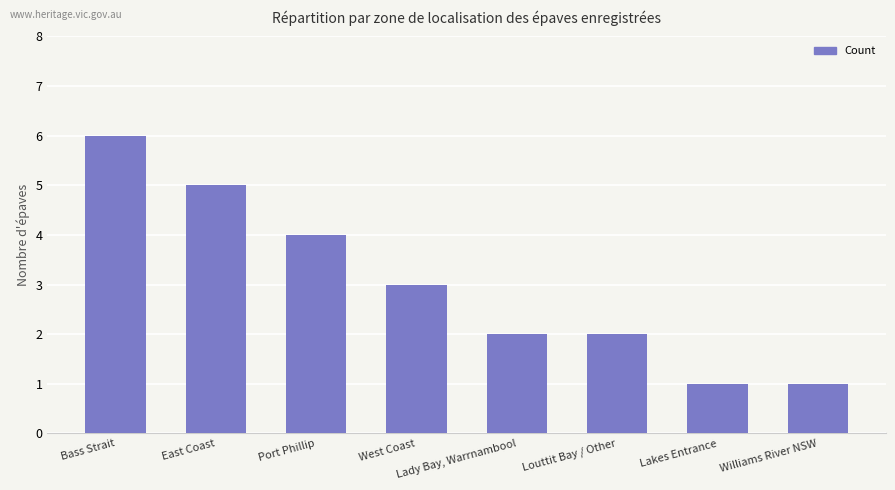

What position from the left is Lady Bay, Warrnambool?

5